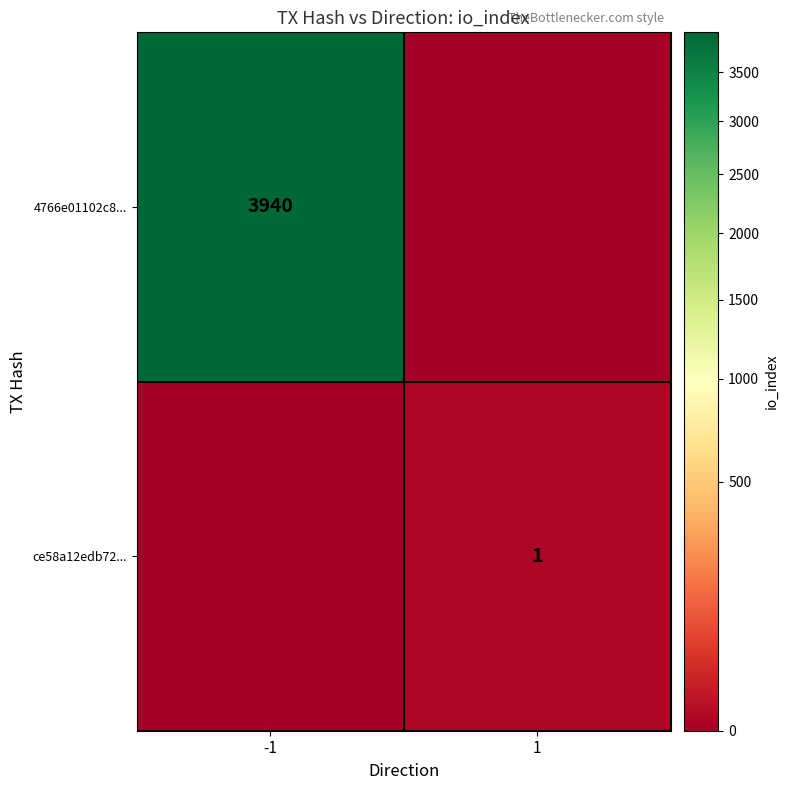

The value of 4766e01102c8... at -1 is 6417. True or false?

False